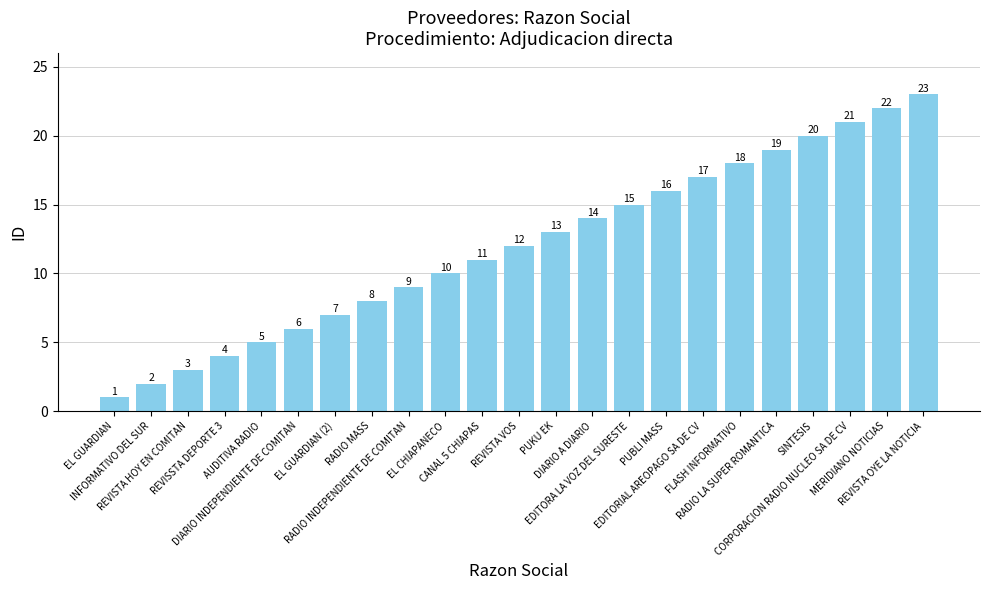

What is the sum of all values?

276